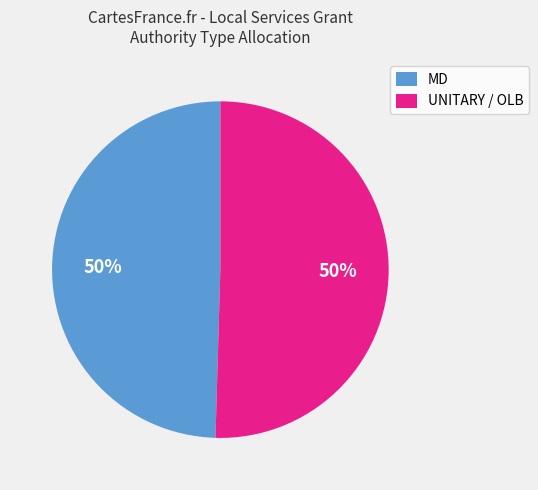

Approximately how many times larger is the value at MD compared to UNITARY / OLB?

1.0